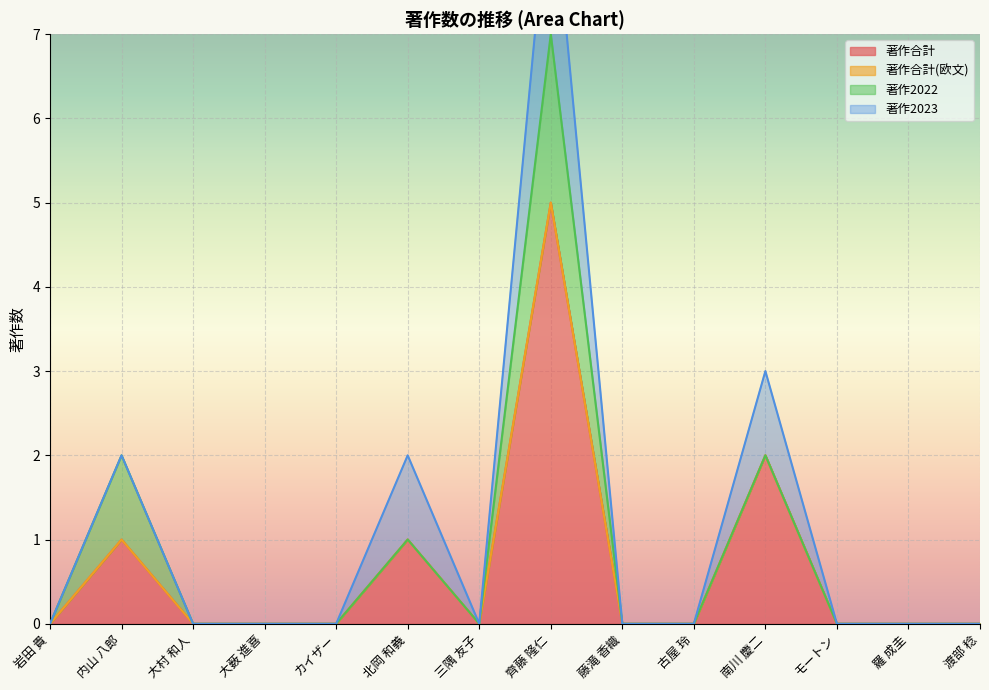

True or false: 著作2022 has more than 2 points higher than both neighbors.

False